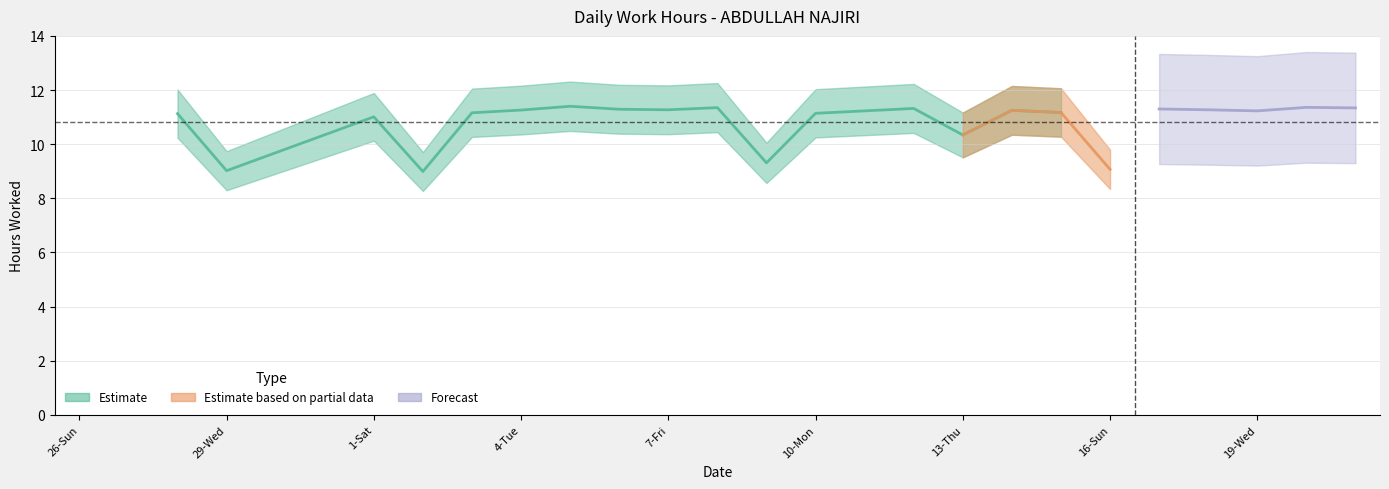

True or false: the data has more than 2 interior local peaks.

True